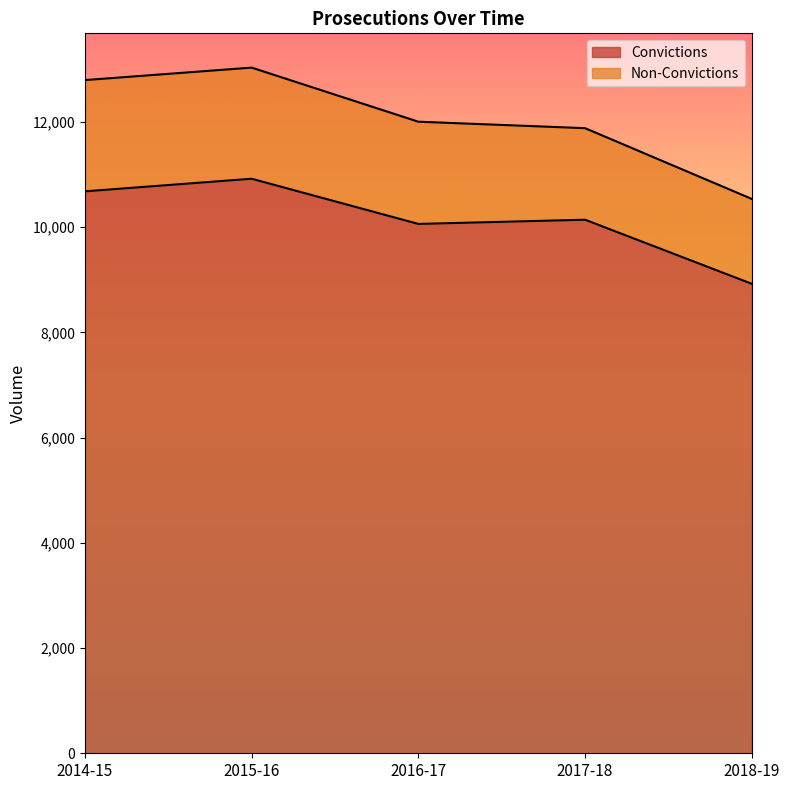

How many values are below 10141?

2